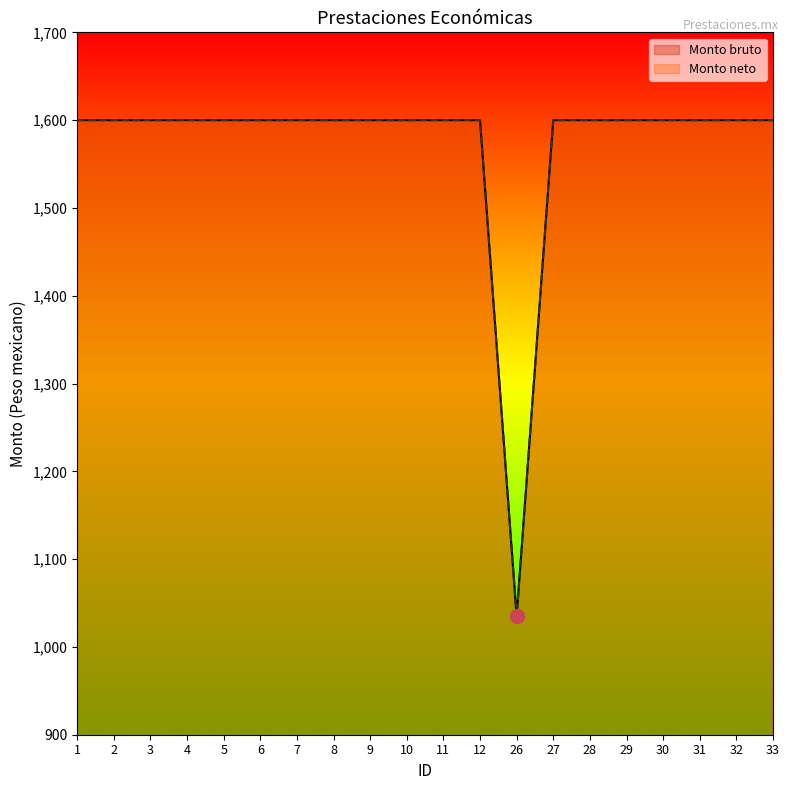

What is the average value of the Monto neto series?

1572